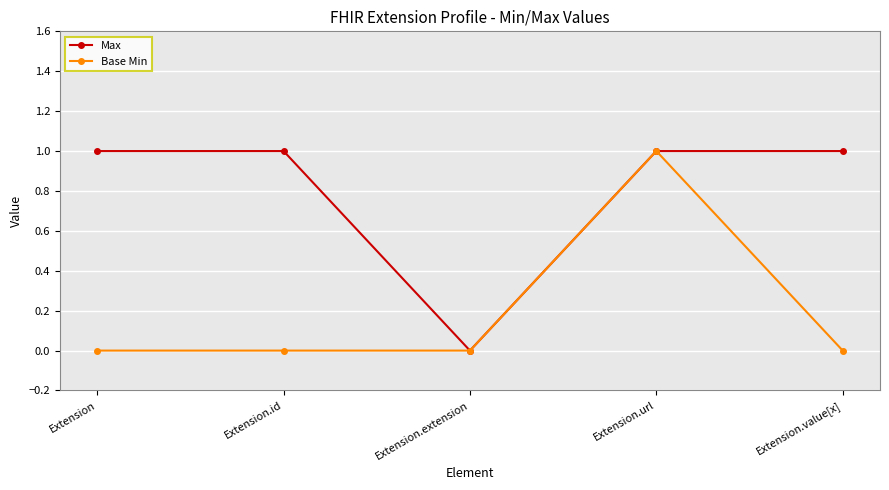

Which series has the largest total across all categories?

Max